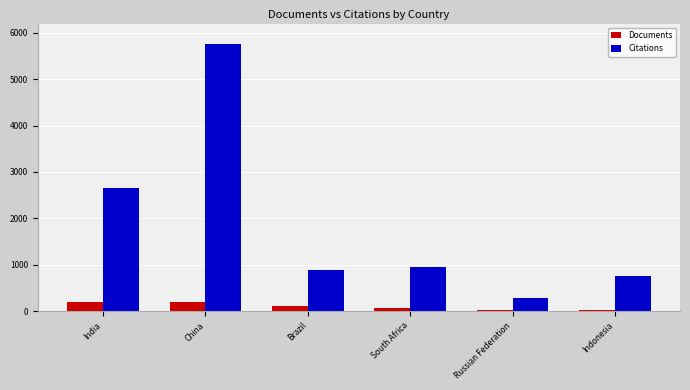

What is the maximum value for Citations?

5768